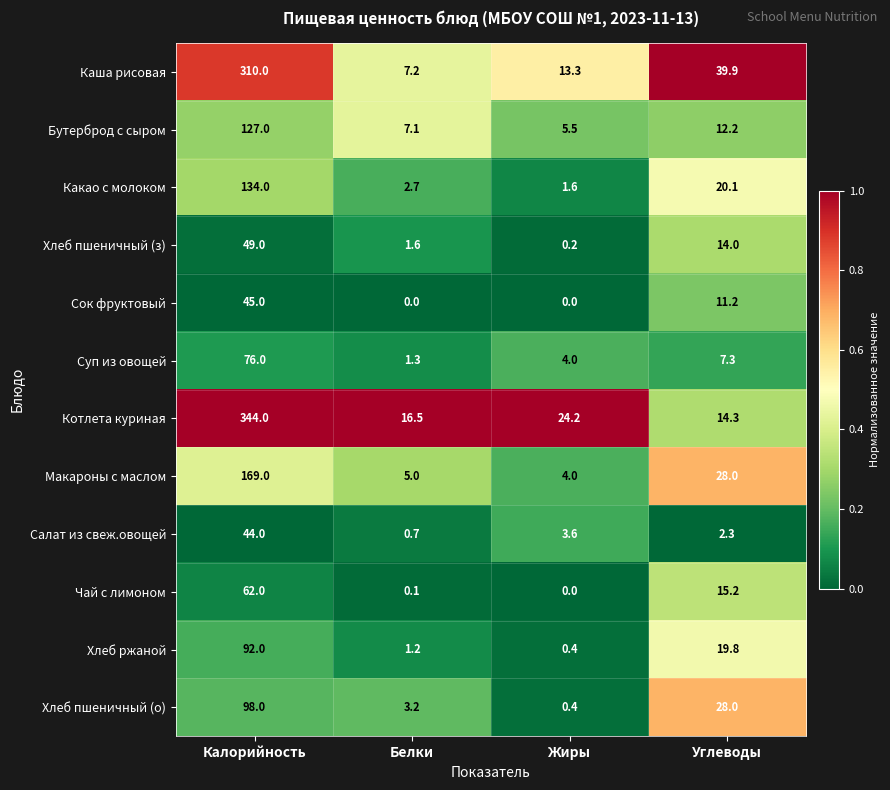

Which label corresponds to the largest value in the chart?

Калорийность